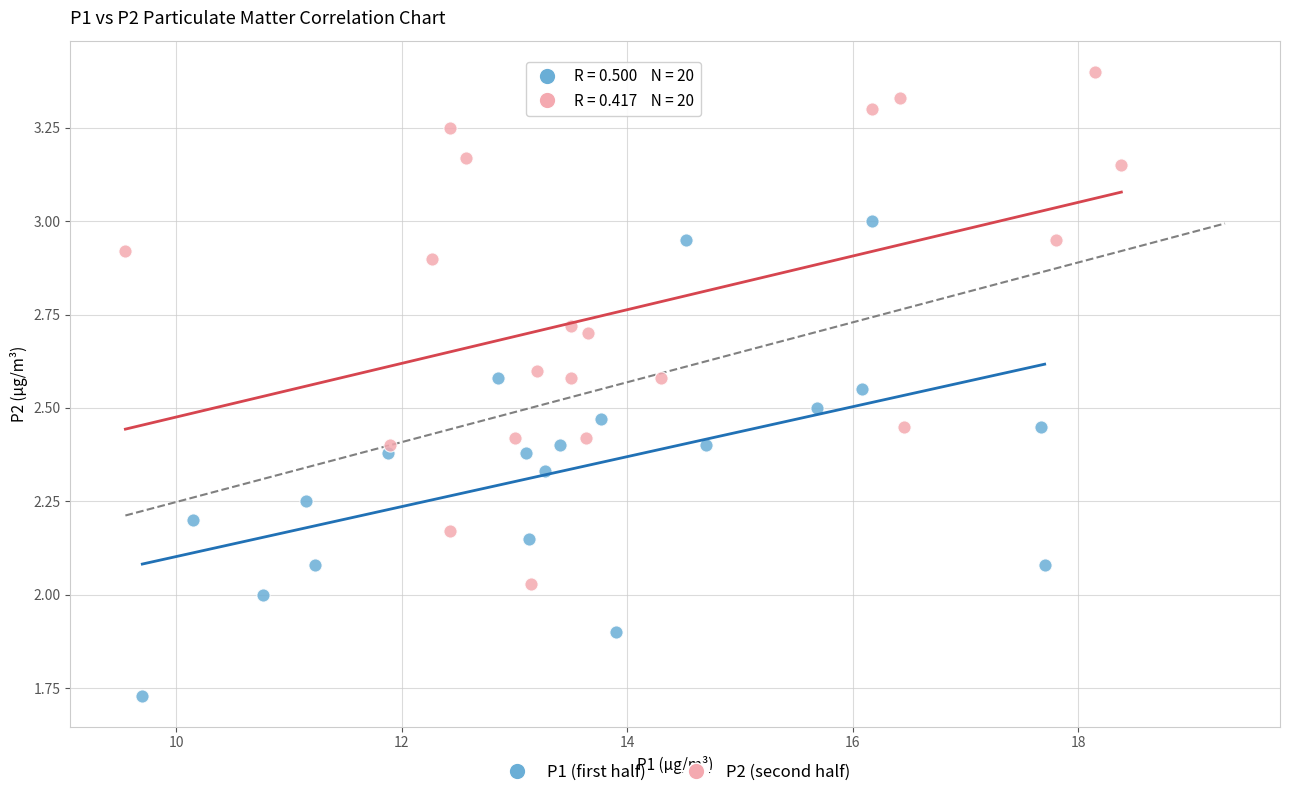

Which series reaches the minimum Y coordinate?

P1 (first half)